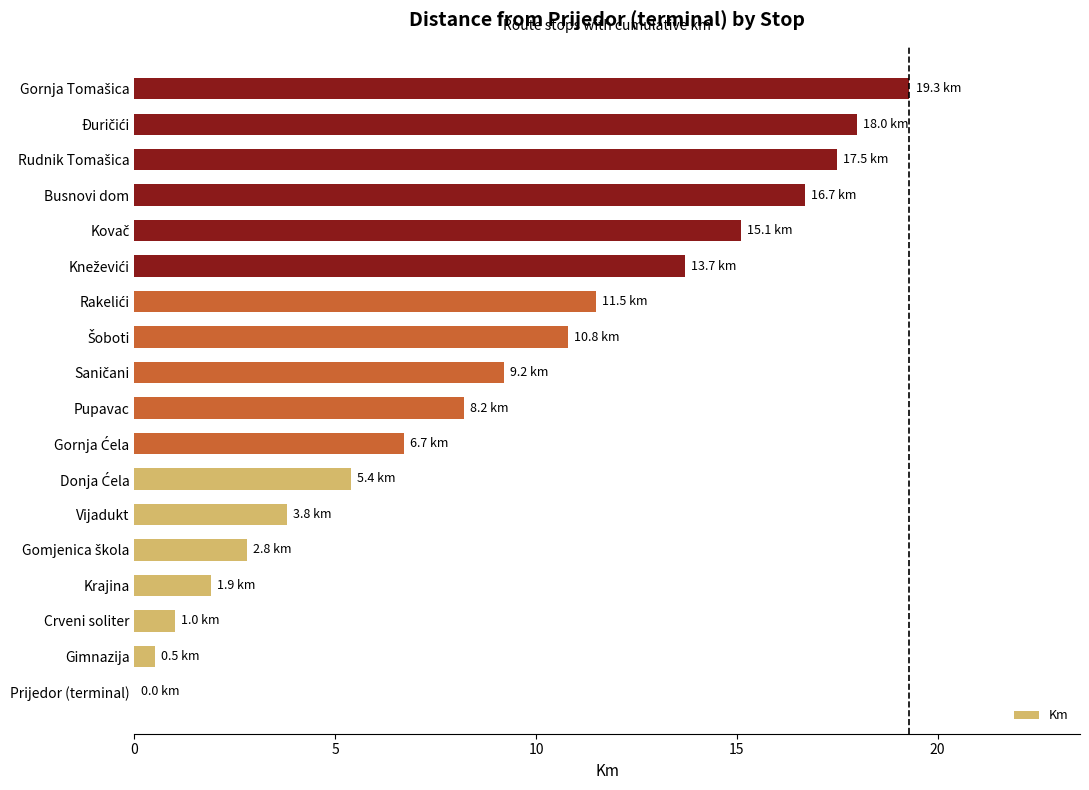

Are the bars horizontal?

Yes